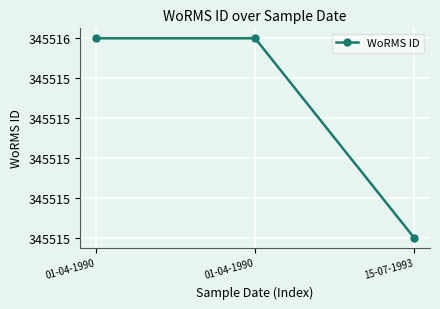

Does the chart have visible grid lines?

Yes